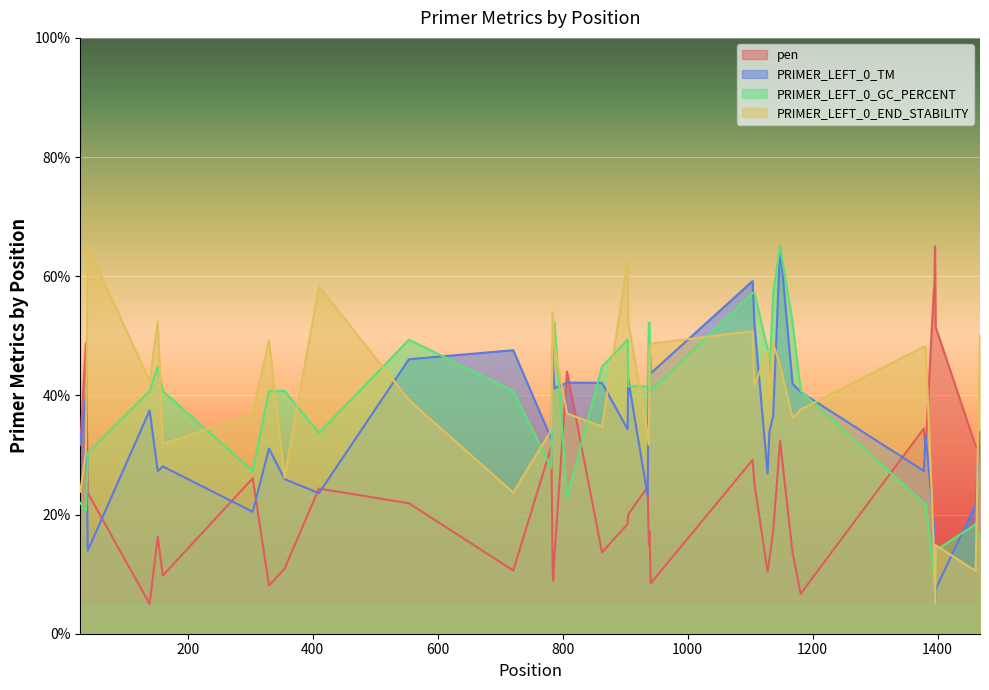

How many categories are shown in the chart?

40